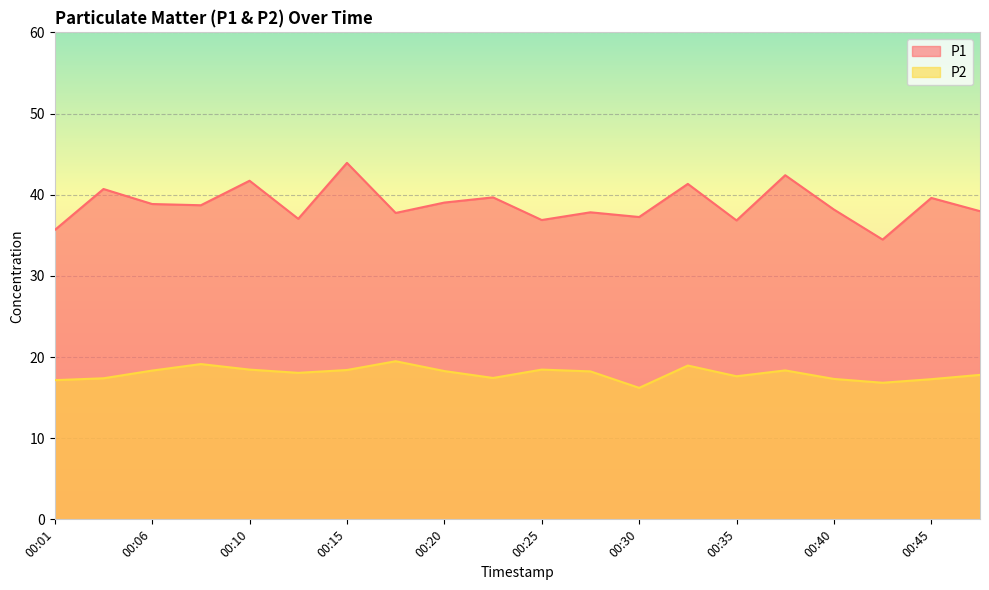

How many lines are shown in the chart?

2